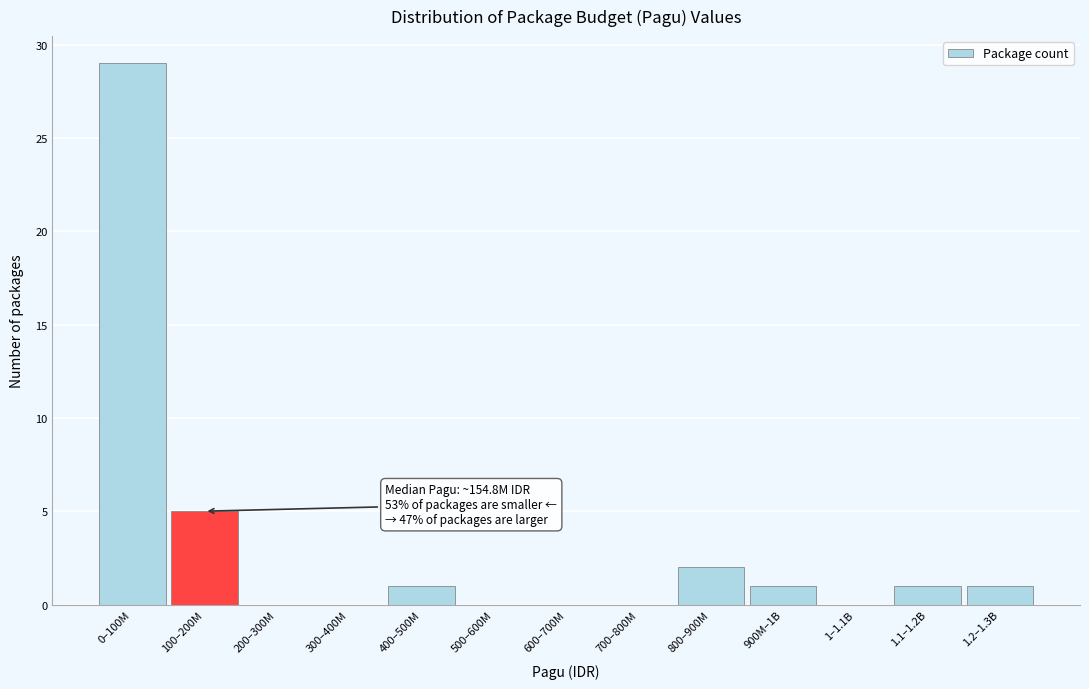

Reading left to right, list all the values displayed in this chart.

0–100M=29	100–200M=5	200–300M=0	300–400M=0	400–500M=1	500–600M=0	600–700M=0	700–800M=0	800–900M=2	900M–1B=1	1–1.1B=0	1.1–1.2B=1	1.2–1.3B=1